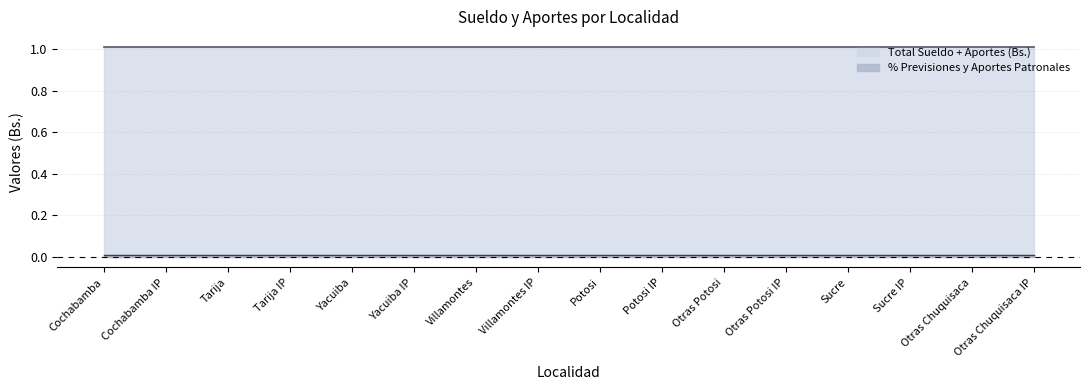

What position from the left is Potosi IP?

10